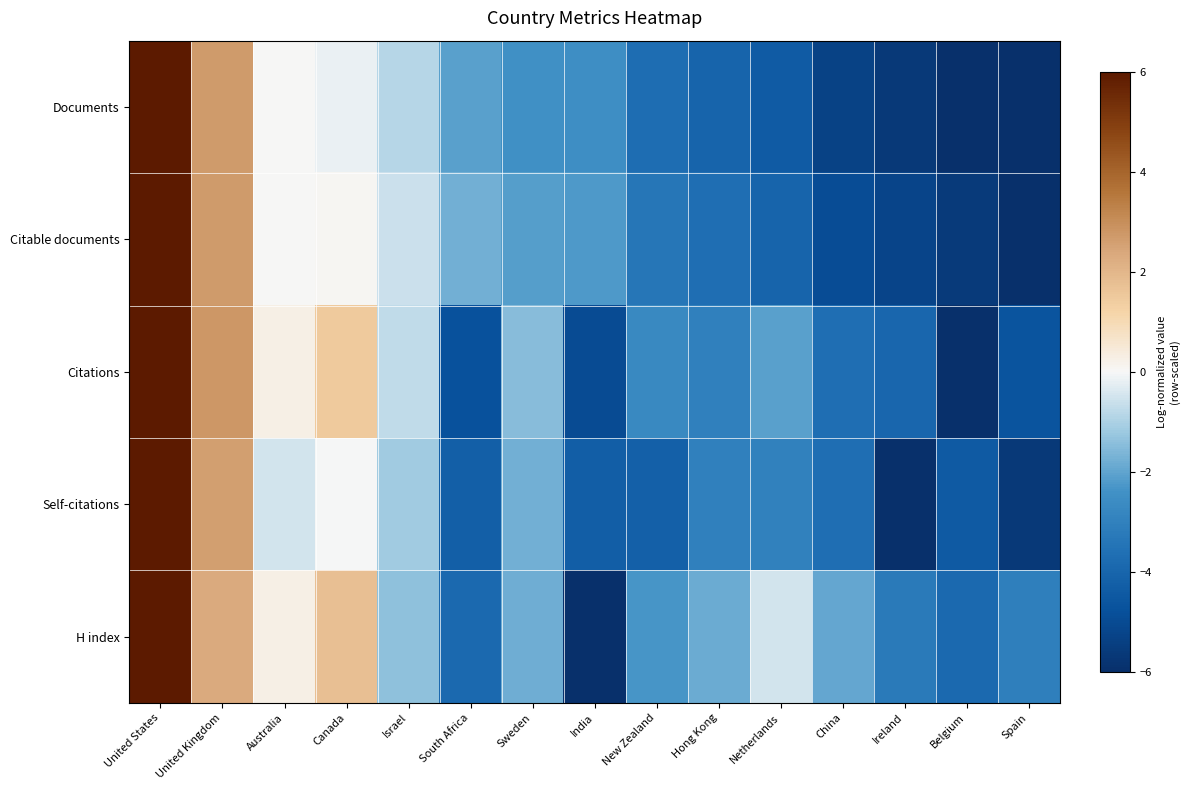

Count the number of data series in this chart.

5